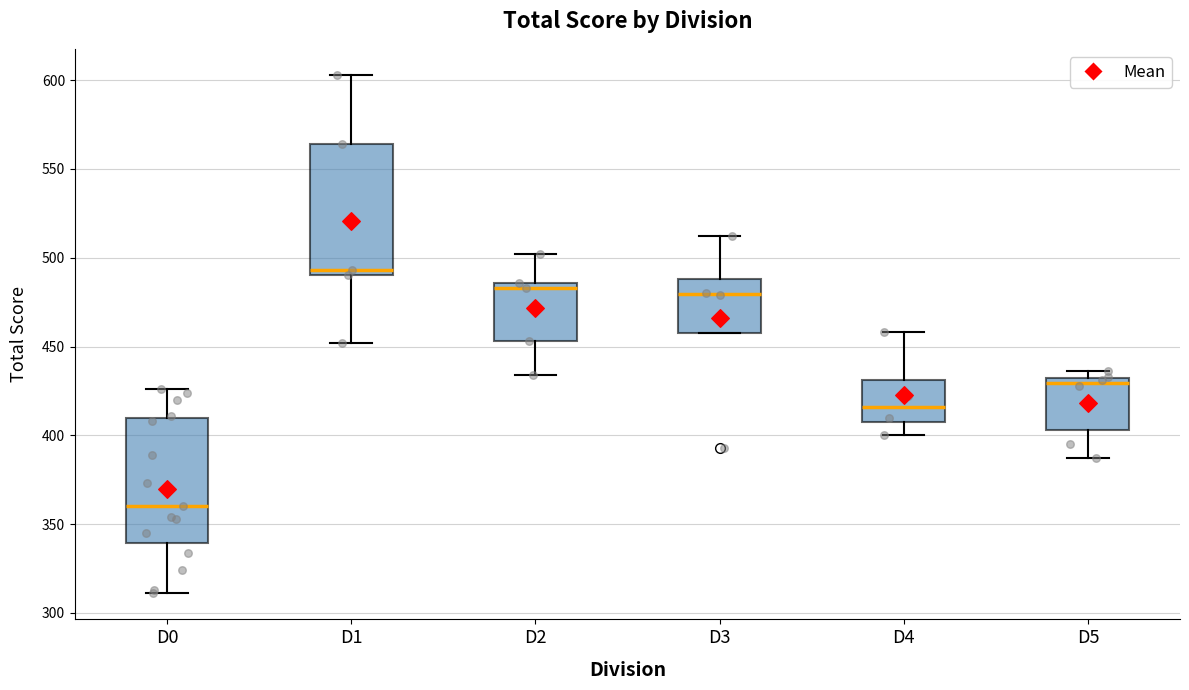

Reading left to right, read every box against the y-axis: the position of its median line, the range the box covers, and the ends of its whiskers. The values are not printed on the chart, so give them approximately, as read against the axis.

D0: median 360, box 340 to 410, whiskers 310 to 425
D1: median 495, box 490 to 565, whiskers 450 to 605
D2: median 485 (just below the box's upper edge), box 455 to 485, whiskers 435 to 500
D3: median 480, box 460 to 490, whiskers 460 to 510
D4: median 415, box 410 to 430, whiskers 400 to 460
D5: median 430, box 405 to 435, whiskers 385 to 435 (just above the box's upper edge)